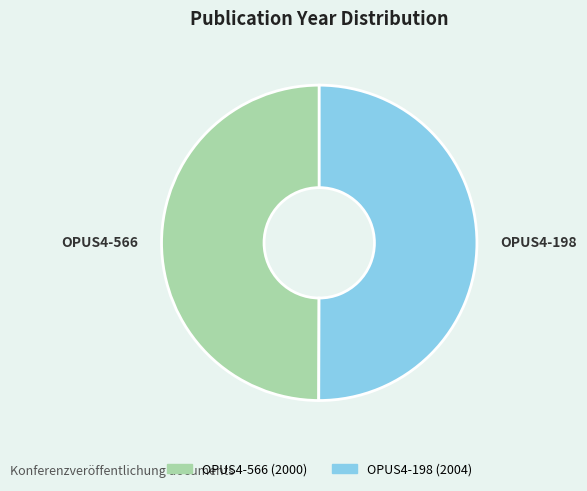

Is the sum of OPUS4-198 (2004) and OPUS4-566 (2000) greater than half?

Yes